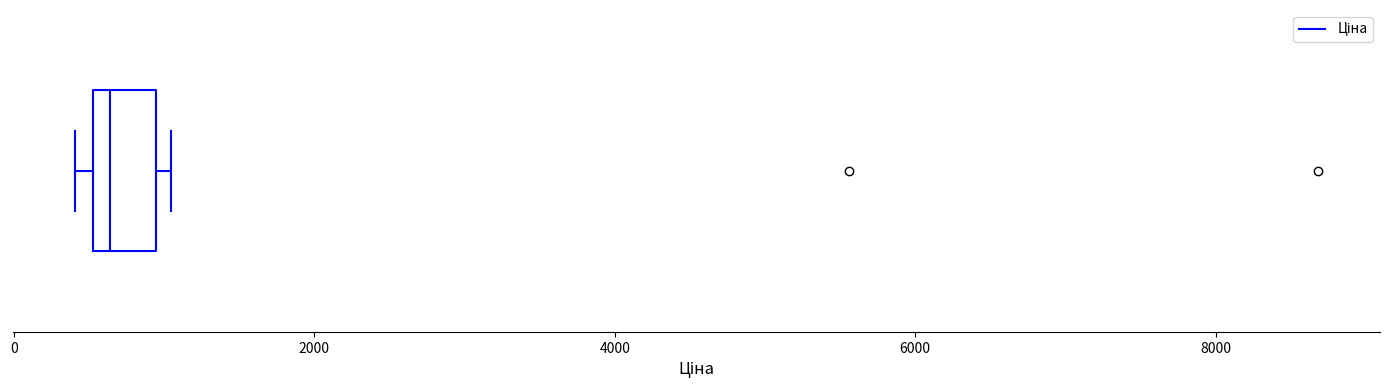

Transcribe this box plot: give where the median line is, the range the box spans, and where the two whiskers end, as read against the x-axis. The values are not printed on the chart, so give them approximately, as read against the axis.

median 600 (just right of the box's left edge), box 600 to 1000, whiskers 400 to 1000 (just right of the box's right edge)